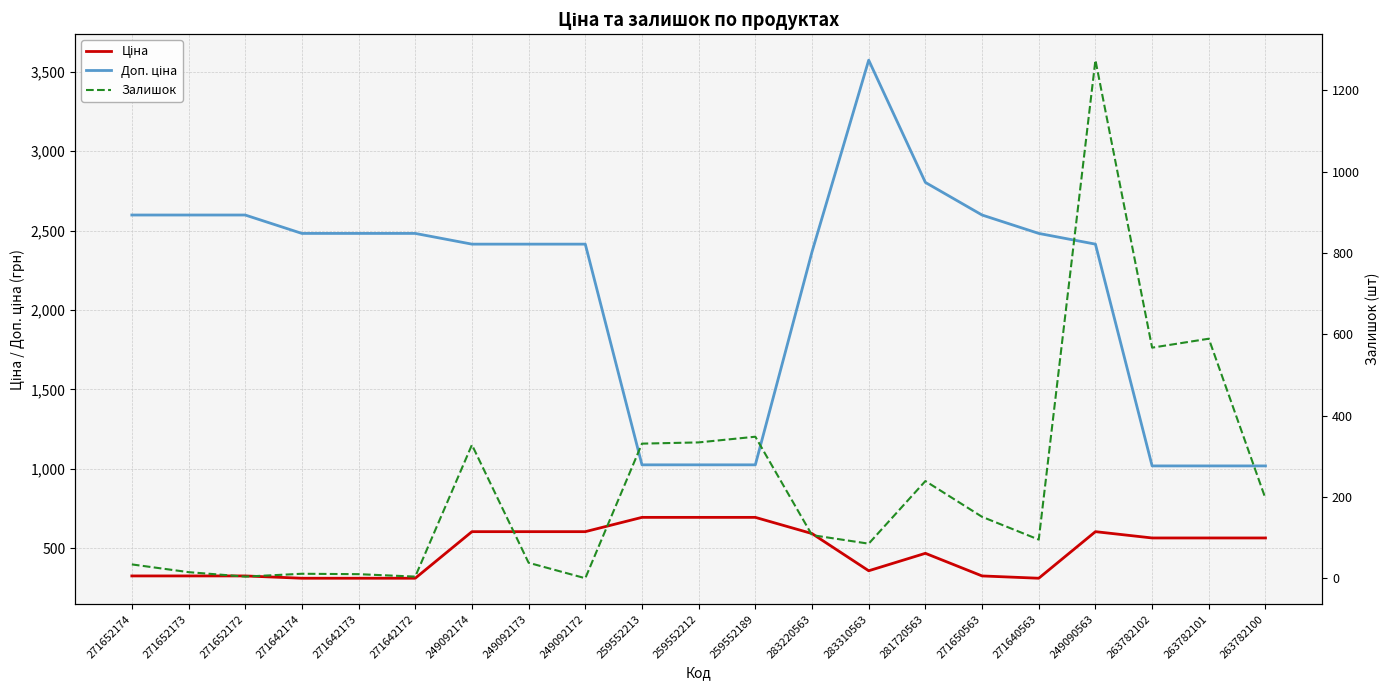

What are all the series names shown in the legend?

Ціна, Доп. ціна, Залишок